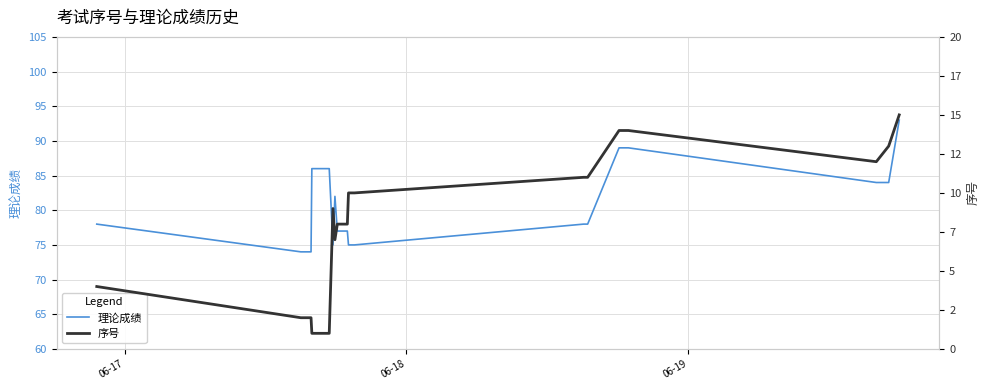

List the series in order of their overall mean, highest first.

理论成绩, 序号